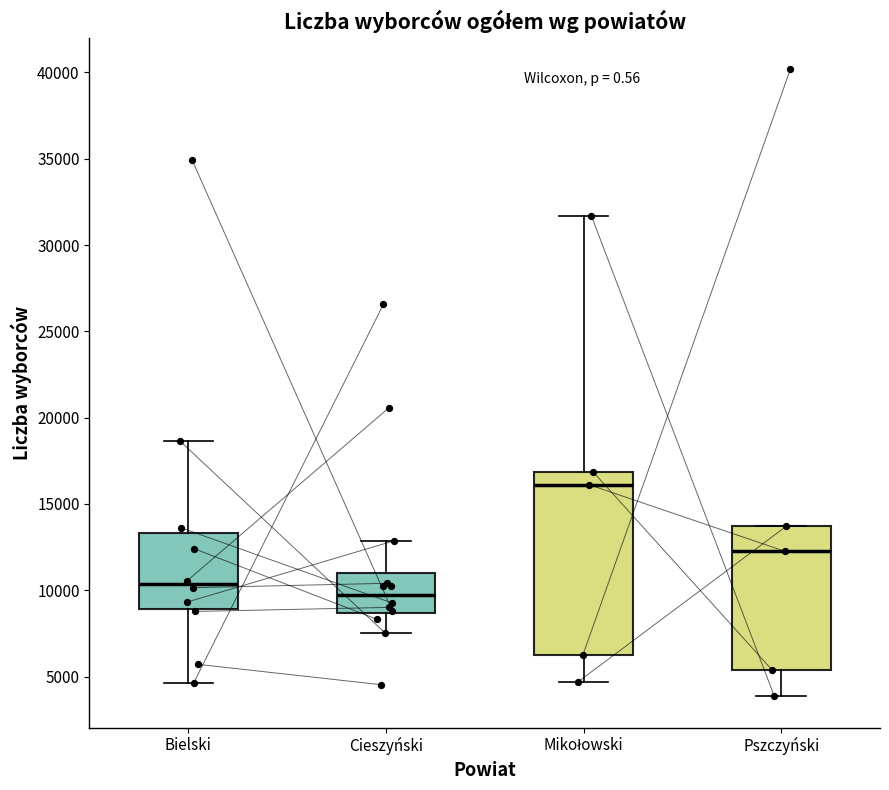

Where is the lower edge of the box for Bielski on the y-axis? The values are not printed on the chart, so give them approximately, as read against the axis.

9000